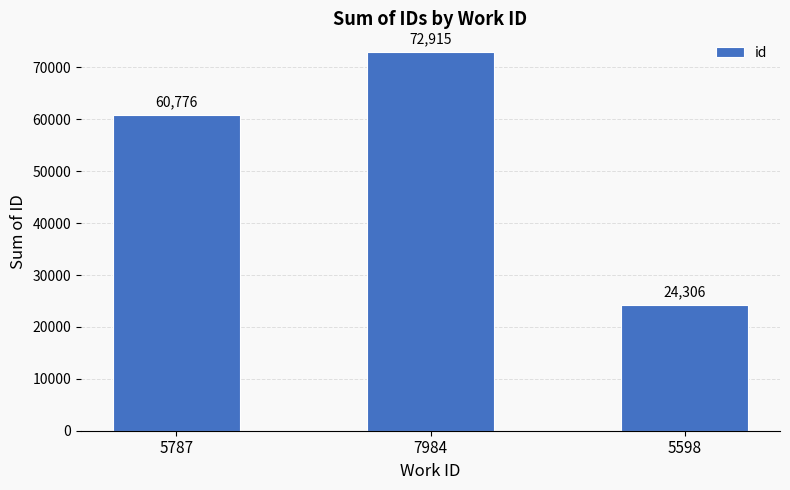

Reading left to right, transcribe all the data shown in this chart.

5787=60776	7984=72915	5598=24306